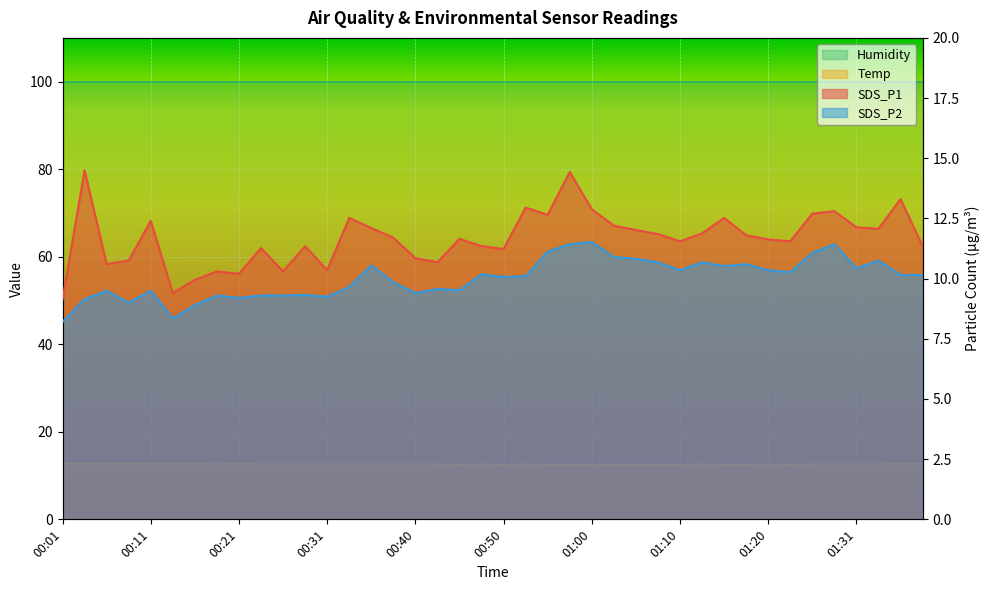

The value of SDS_P2 at 00:48 is 17.6. True or false?

False